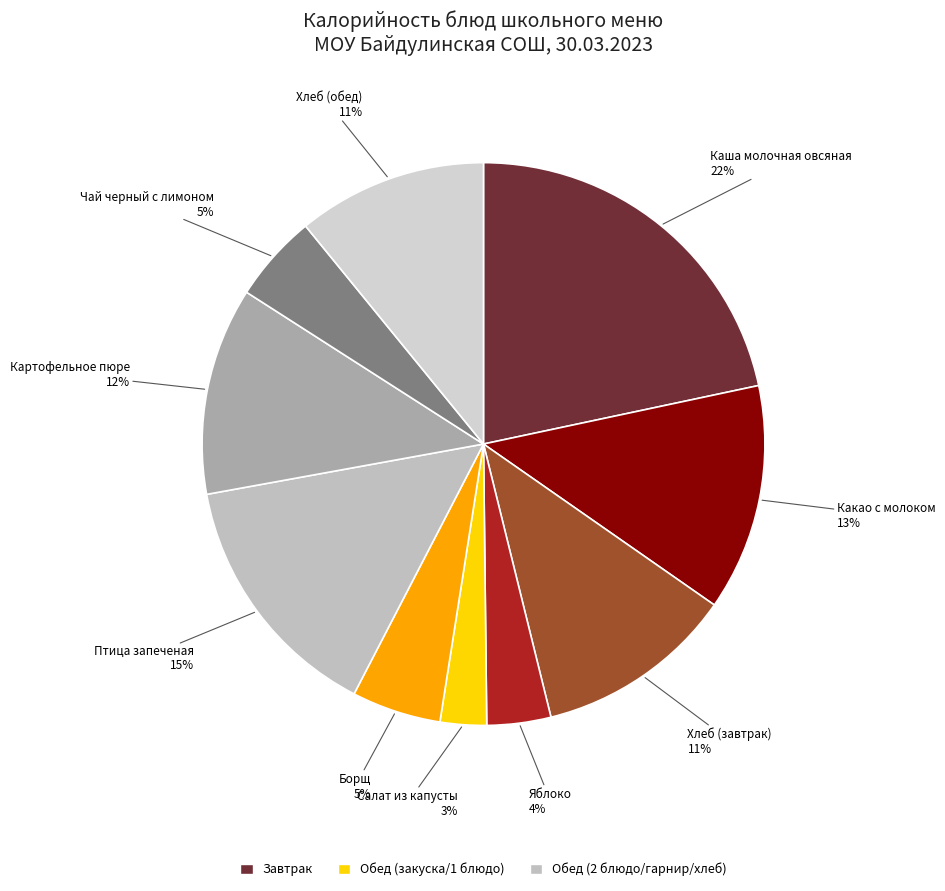

Count the number of slices in the pie.

10